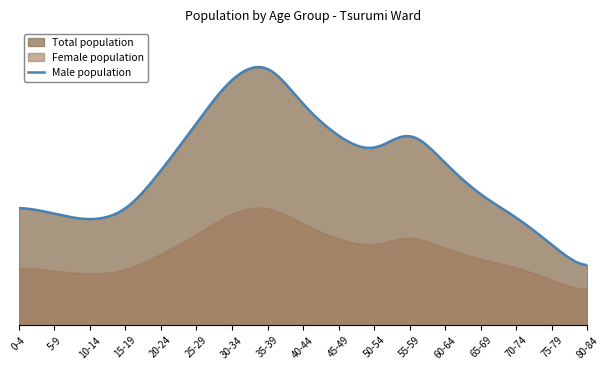

Is the value of Total at 50-54 greater than the value of Female at 55-59?

Yes